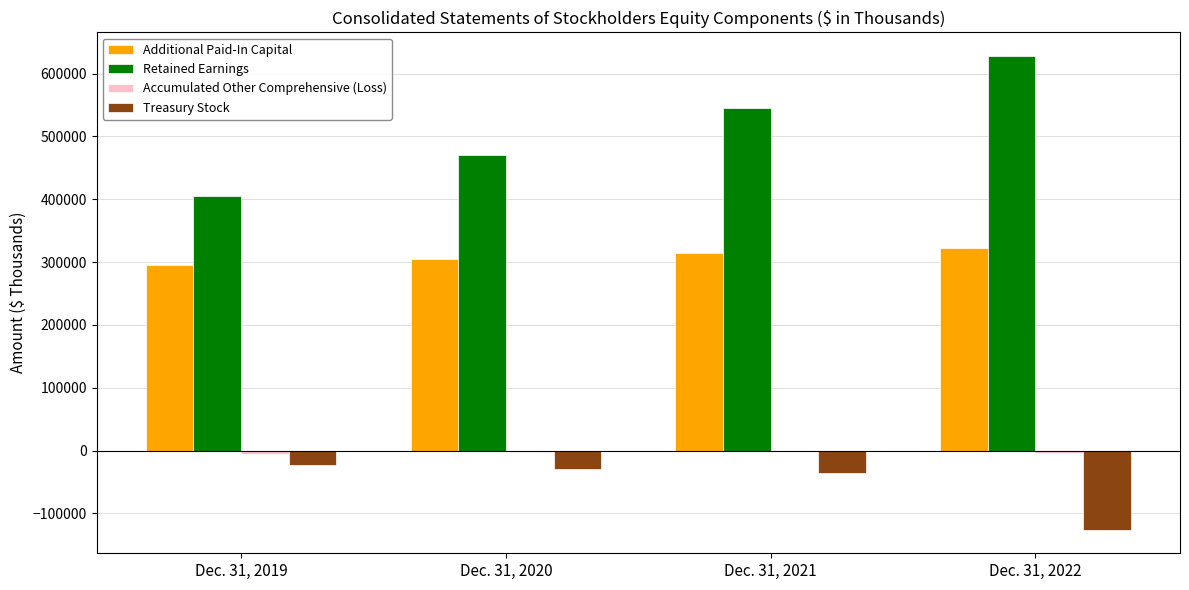

What is the sum of all Treasury Stock values?

-212150